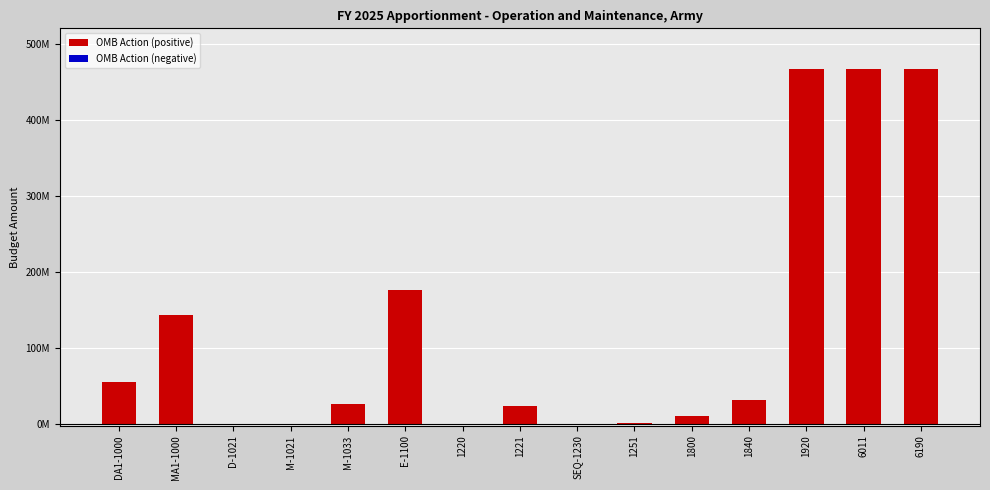

Which category has the highest value in the OMB Action (negative) series?

DA1-1000